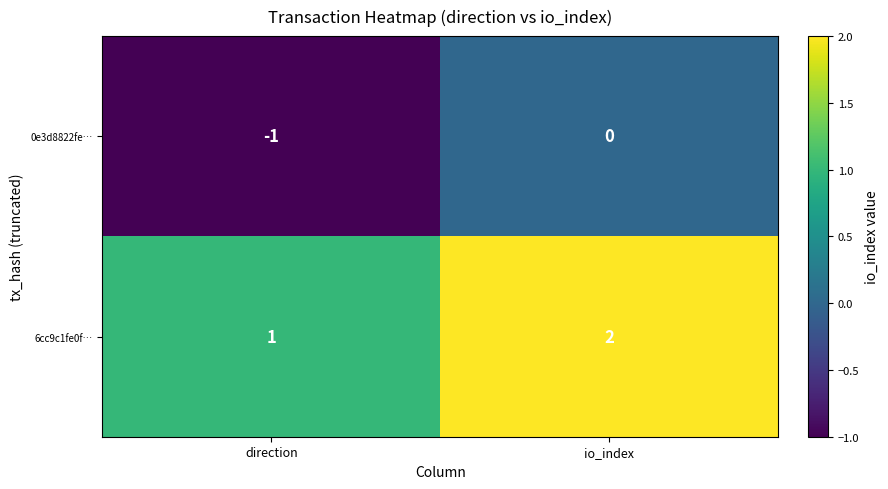

What is the sum of the 6cc9c1fe0f… values at io_index and direction?

3